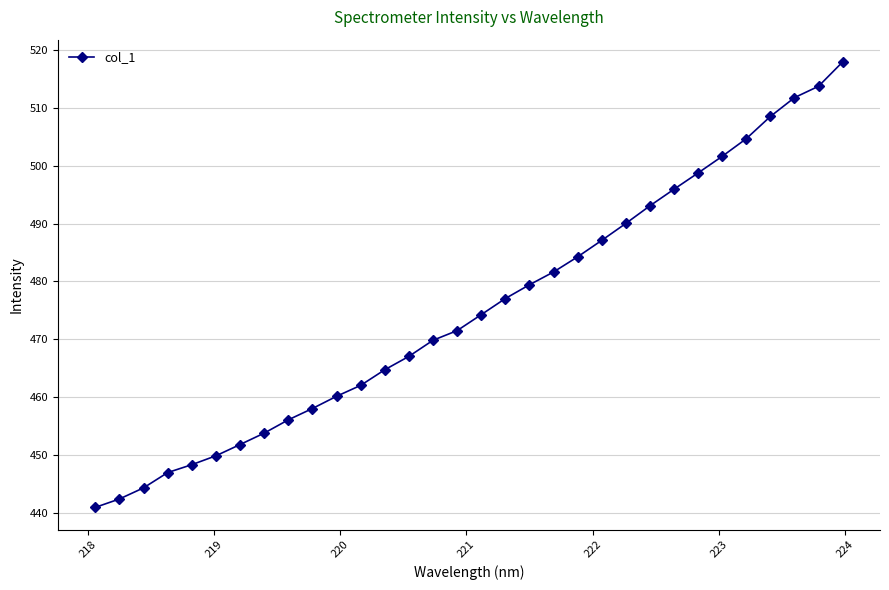

What is the average value?

475.2